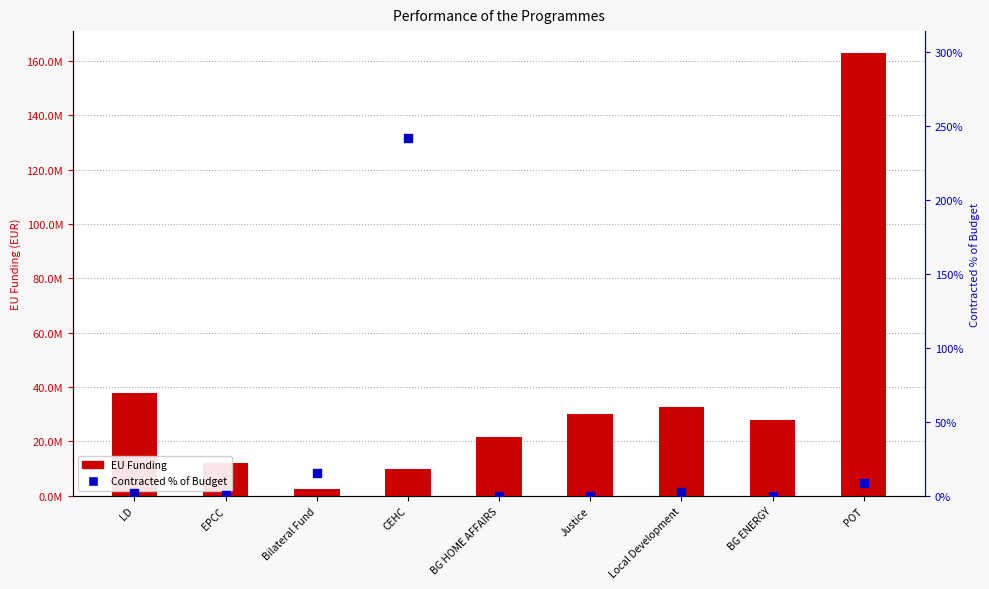

What is the total value across all series at EPCC?

11969816.9